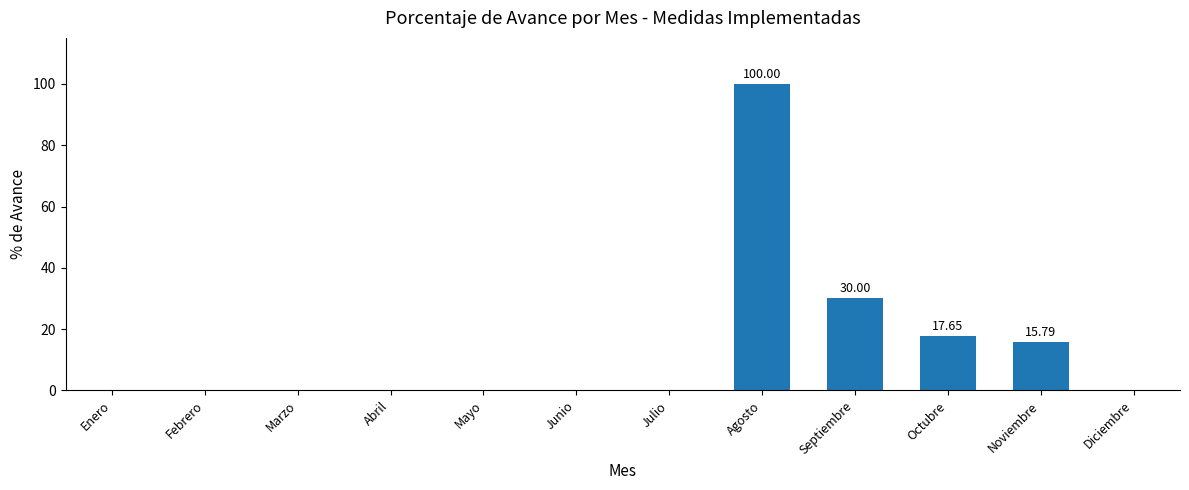

True or false: the data shows 0.0 at Julio.

True